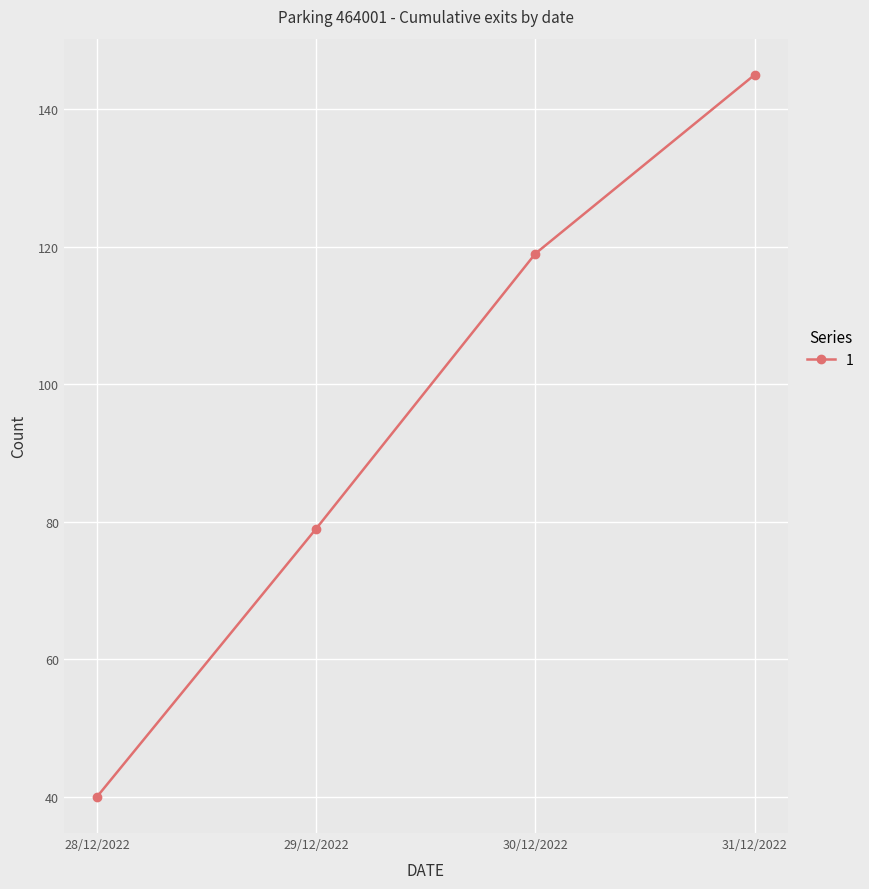

What is the change in value from 28/12/2022 to 31/12/2022?

+105